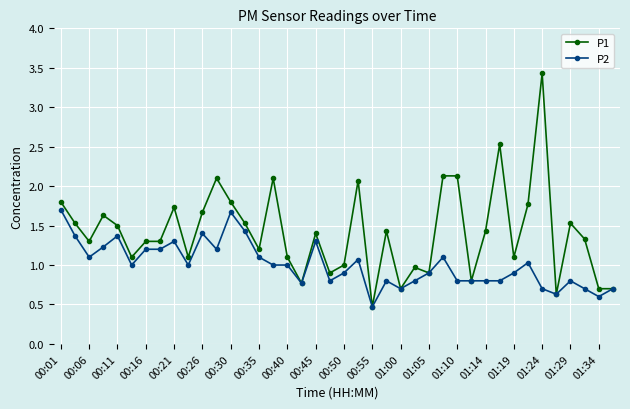

Reading left to right, transcribe all the data shown in this chart.

P1: 1.8	1.5	1.3	1.6	1.5	1.1	1.3	1.3	1.7	1.1	1.7	2.1	1.8	1.5	1.2	2.1	1.1	0.8	1.4	0.9	1.0	2.1	0.5	1.4	0.7	1.0	0.9	2.1	2.1	0.8	1.4	2.5	1.1	1.8	3.4	0.6	1.5	1.3	0.7	0.7
P2: 1.7	1.4	1.1	1.2	1.4	1.0	1.2	1.2	1.3	1.0	1.4	1.2	1.7	1.4	1.1	1.0	1.0	0.8	1.3	0.8	0.9	1.1	0.5	0.8	0.7	0.8	0.9	1.1	0.8	0.8	0.8	0.8	0.9	1.0	0.7	0.6	0.8	0.7	0.6	0.7